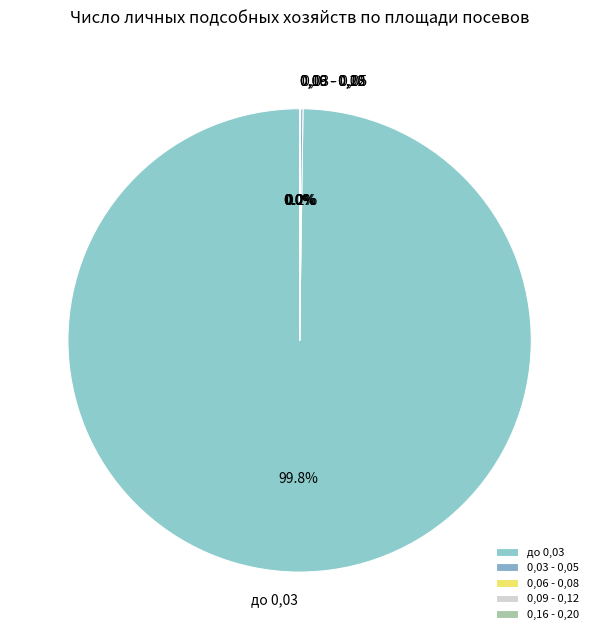

Which slice is the largest?

до 0,03